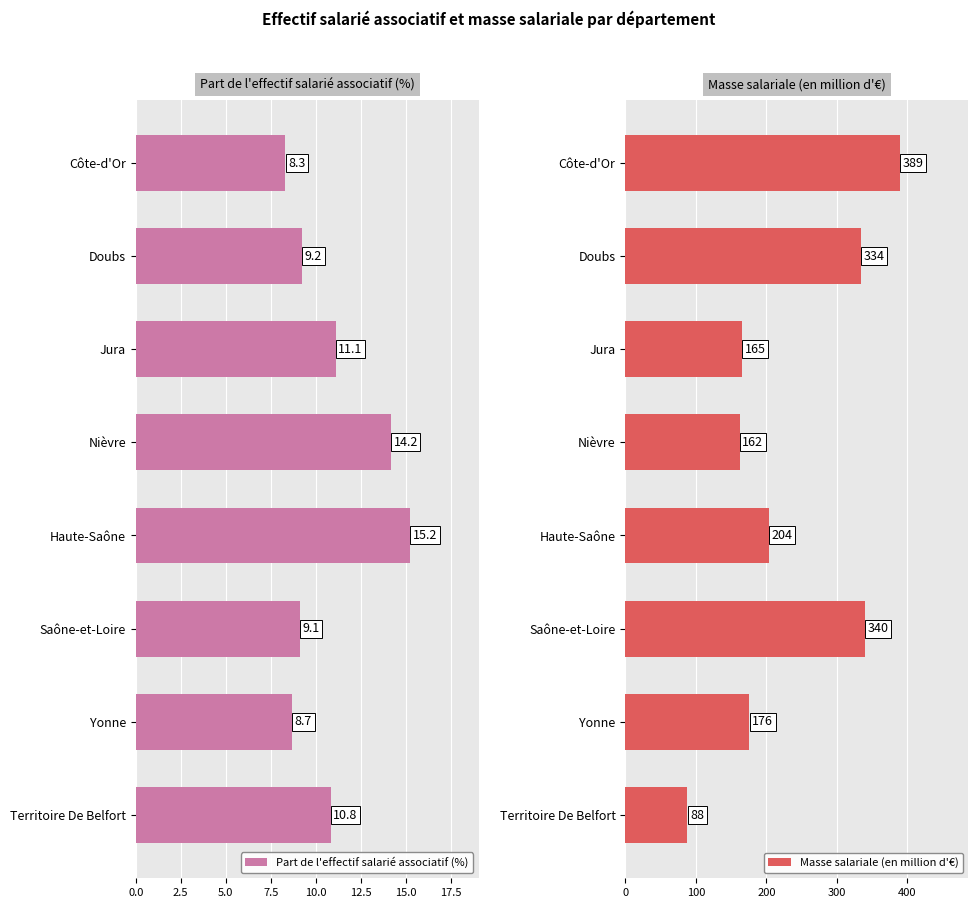

List the labels in order of Part de l'effectif salarié associatif (%) value, largest first.

Haute-Saône, Nièvre, Jura, Territoire De Belfort, Doubs, Saône-et-Loire, Yonne, Côte-d'Or